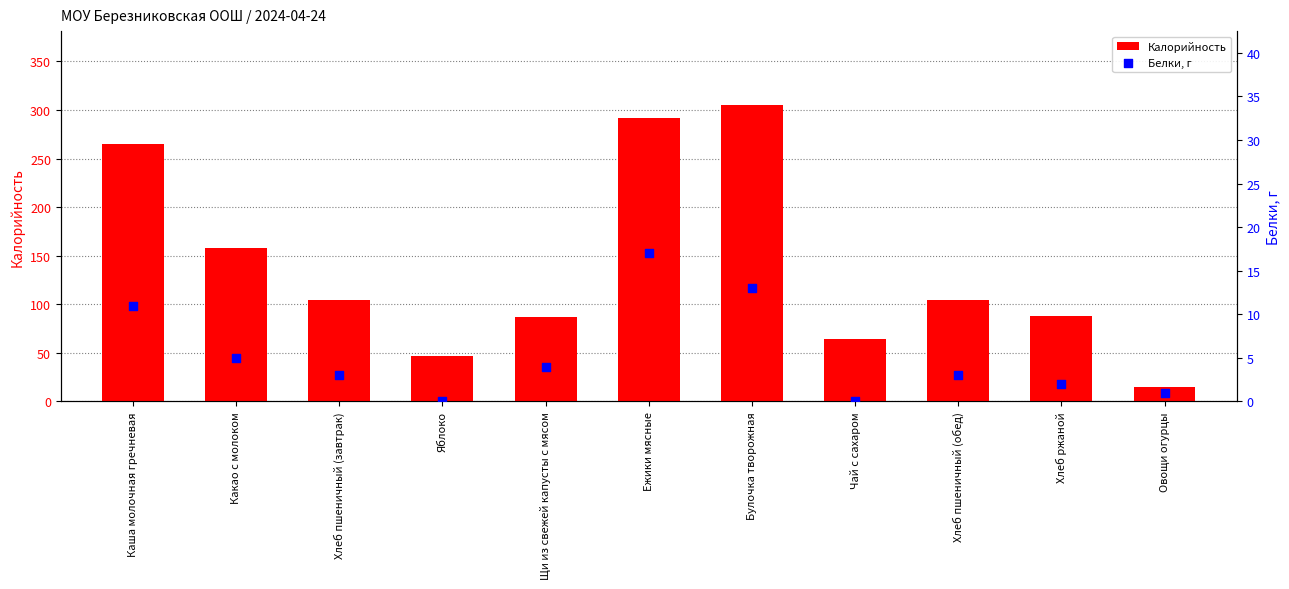

What are all the series names shown in the legend?

Калорийность, Белки, г